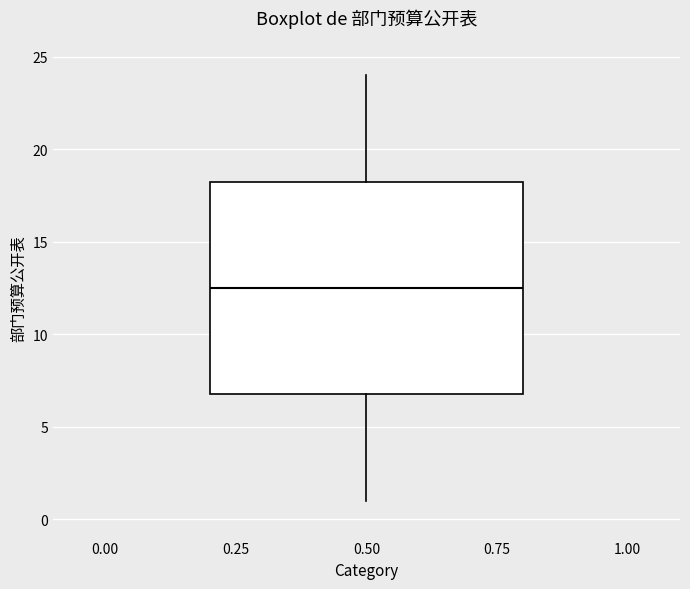

Read this box plot against the y-axis: the position of the median line, the range covered by the box, and the ends of both whiskers. The values are not printed on the chart, so give them approximately, as read against the axis.

median 12.5, box 7.0 to 18.5, whiskers 1.0 to 24.0